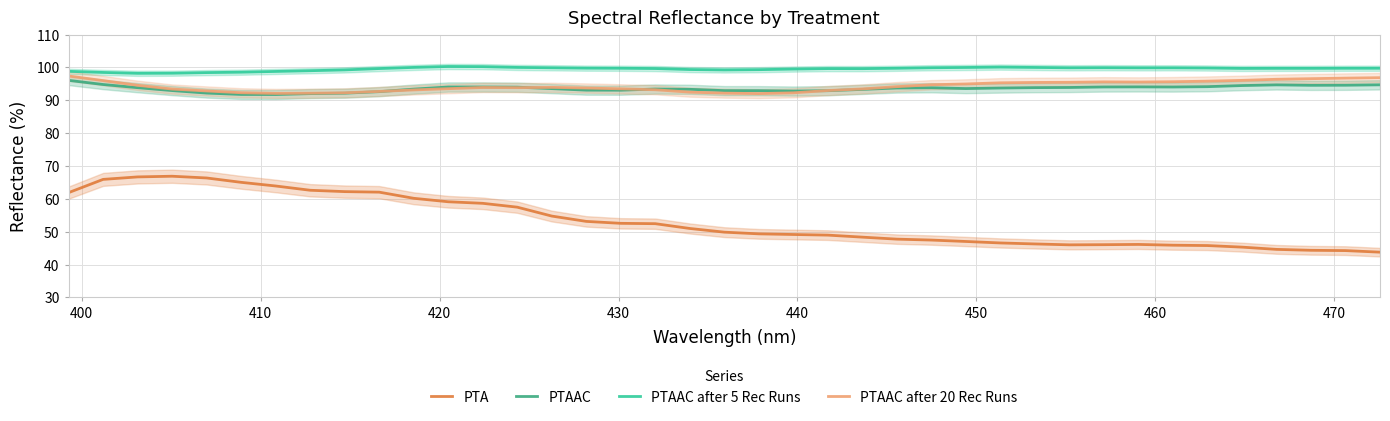

What is the minimum value for PTA?

43.8